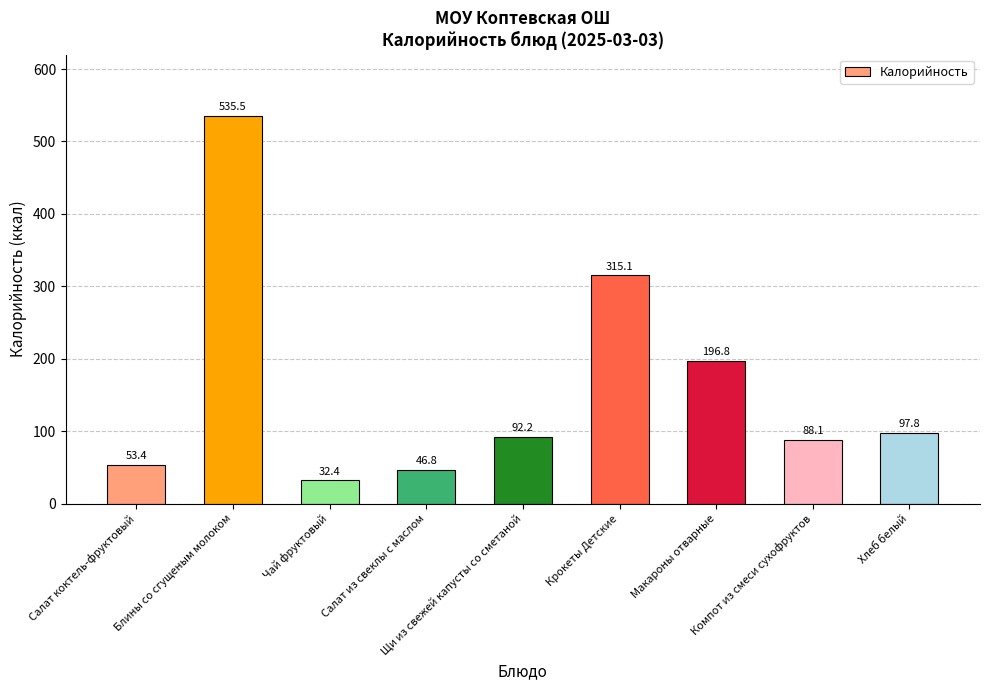

What is the difference between the maximum and minimum values?

503.1